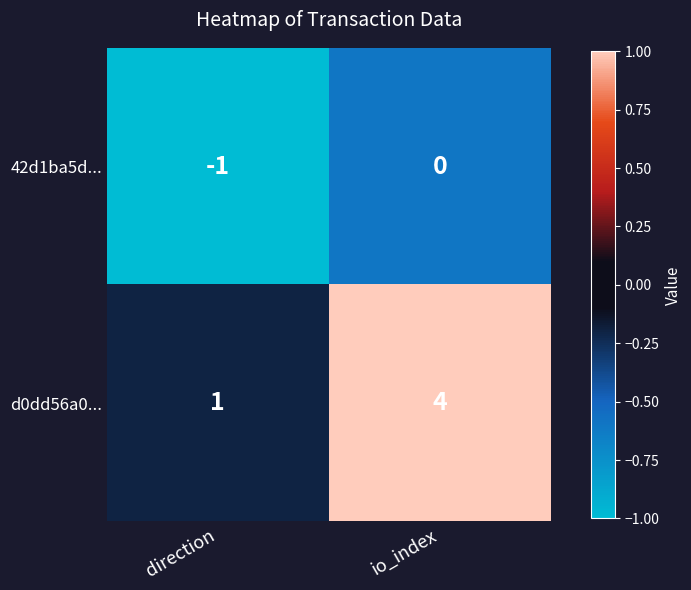

Between direction and io_index, which series saw the biggest shift?

d0dd56a0...